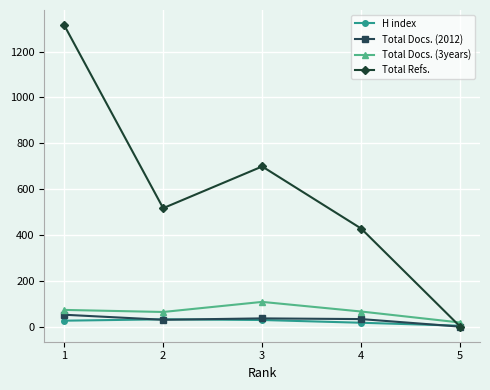

At which label does Total Refs. first exceed 517?

1